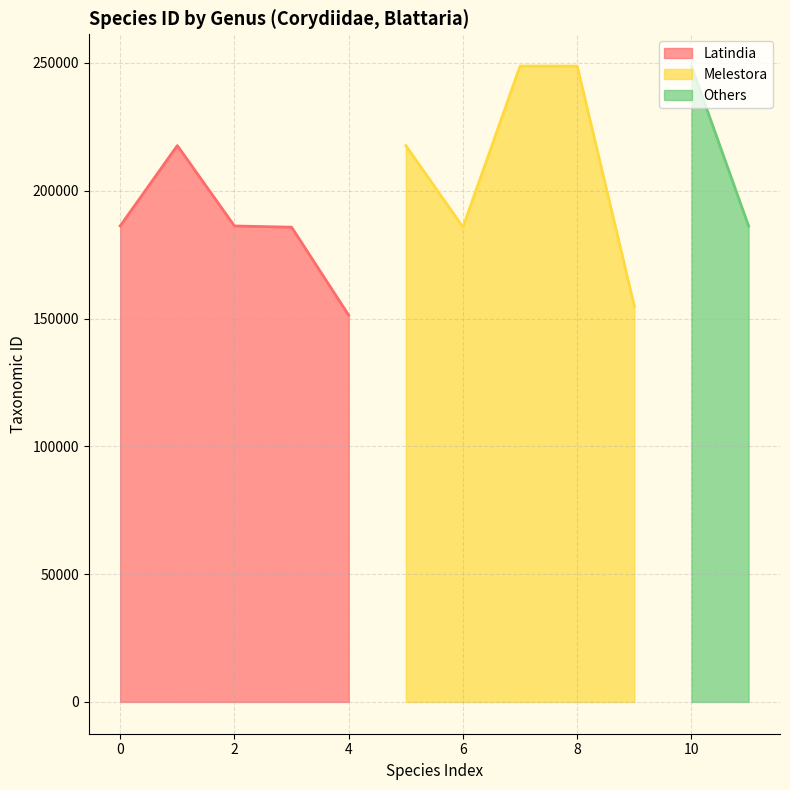

What is the sum of all Latindia values?

927186